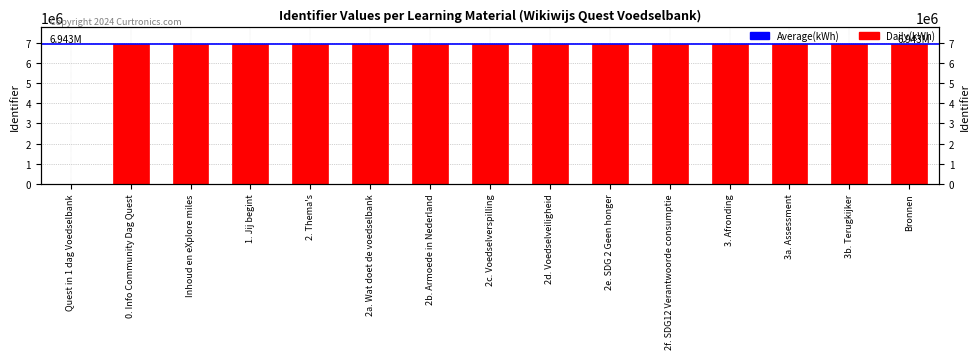

List the labels in order of value, largest first.

2f. SDG12 Verantwoorde consumptie, 2e. SDG 2 Geen honger, 2d. Voedselveiligheid, Bronnen, 3b. Terugkijker, 3a. Assessment, 3. Afronding, 2c. Voedselverspilling, 2b. Armoede in Nederland, 2a. Wat doet de voedselbank, 2. Thema's, 1. Jij begint, Inhoud en eXplore miles, 0. Info Community Dag Quest, Quest in 1 dag Voedselbank